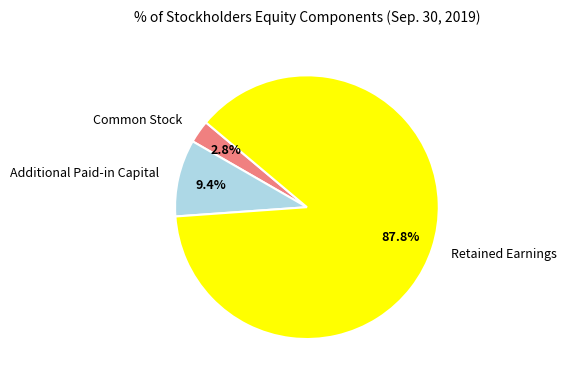

Do Additional Paid-in Capital and Common Stock together represent more than half of the pie?

No